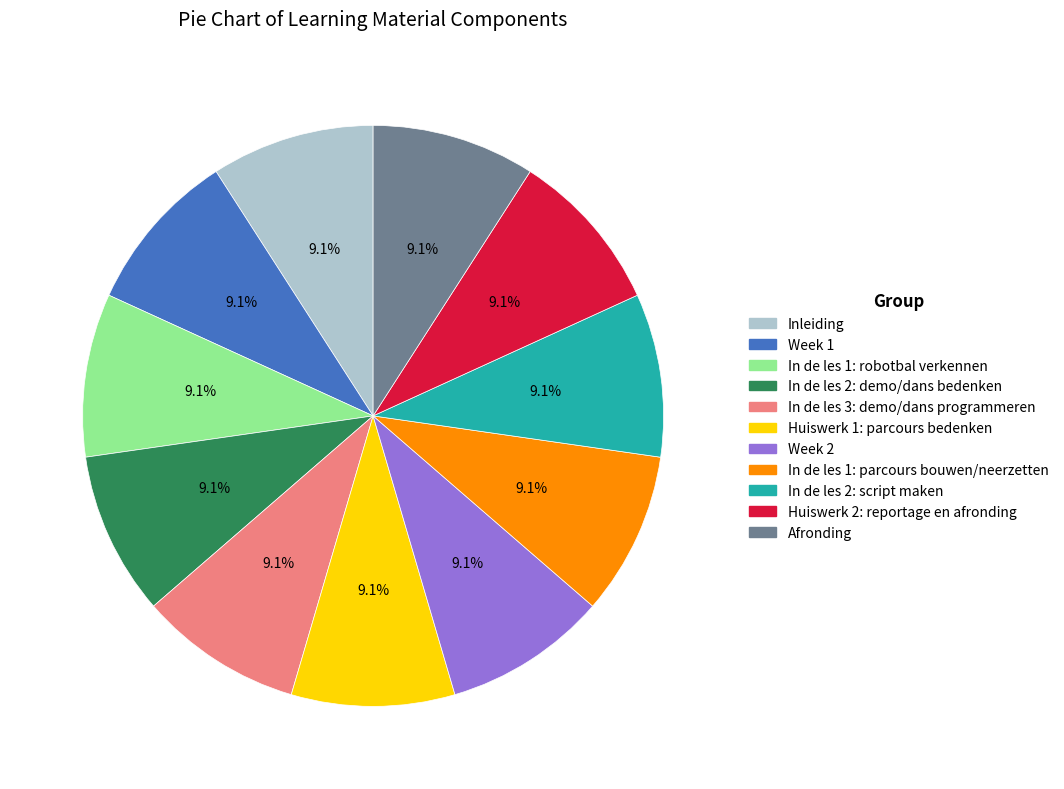

What is the ratio of the value at Week 2 to the value at In de les 2: script maken?

1.0